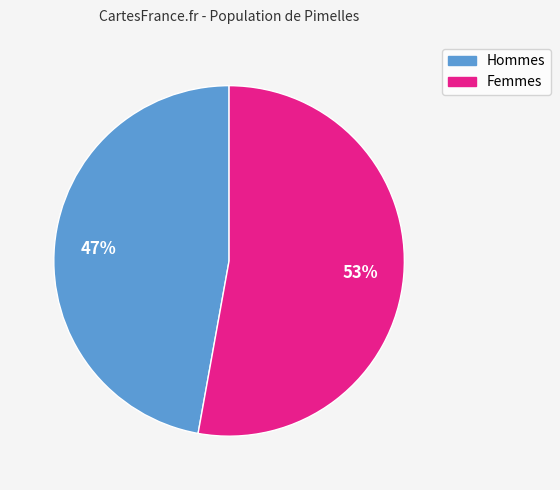

Does any single category account for the majority?

Yes